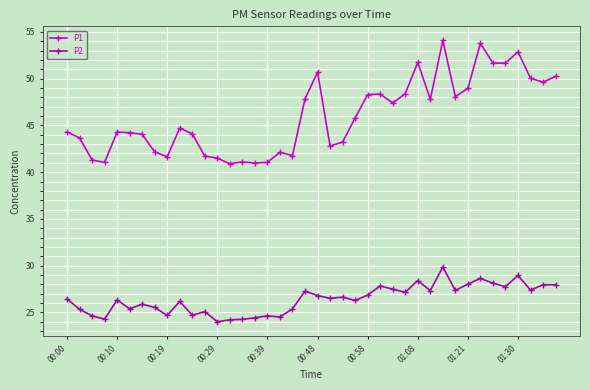

What is the value of the P2 point at the 24th from the left?

26.3